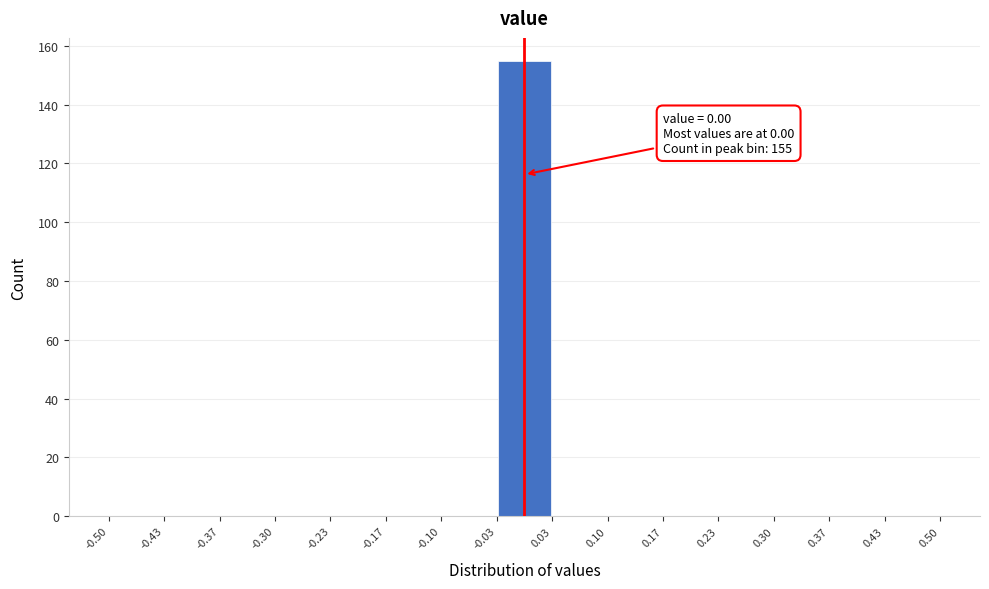

Which range on the x-axis has the tallest bar?

-0.03 to 0.03